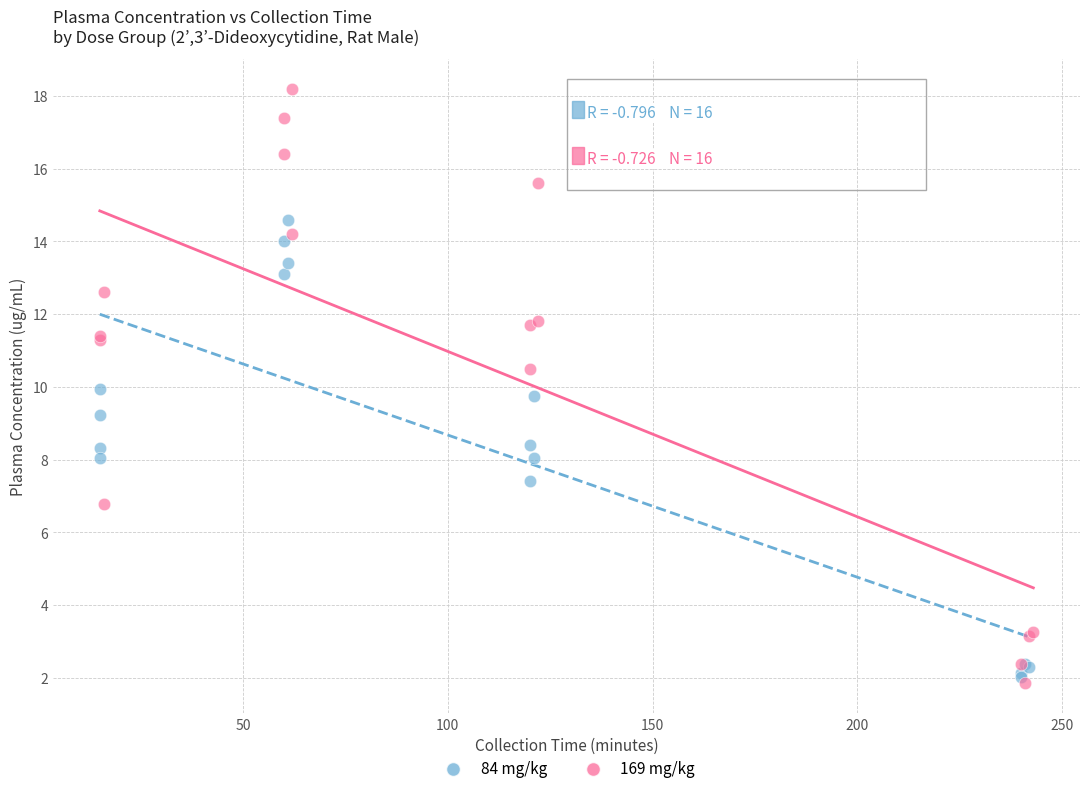

Which series has the largest Y range (max minus min)?

169 mg/kg